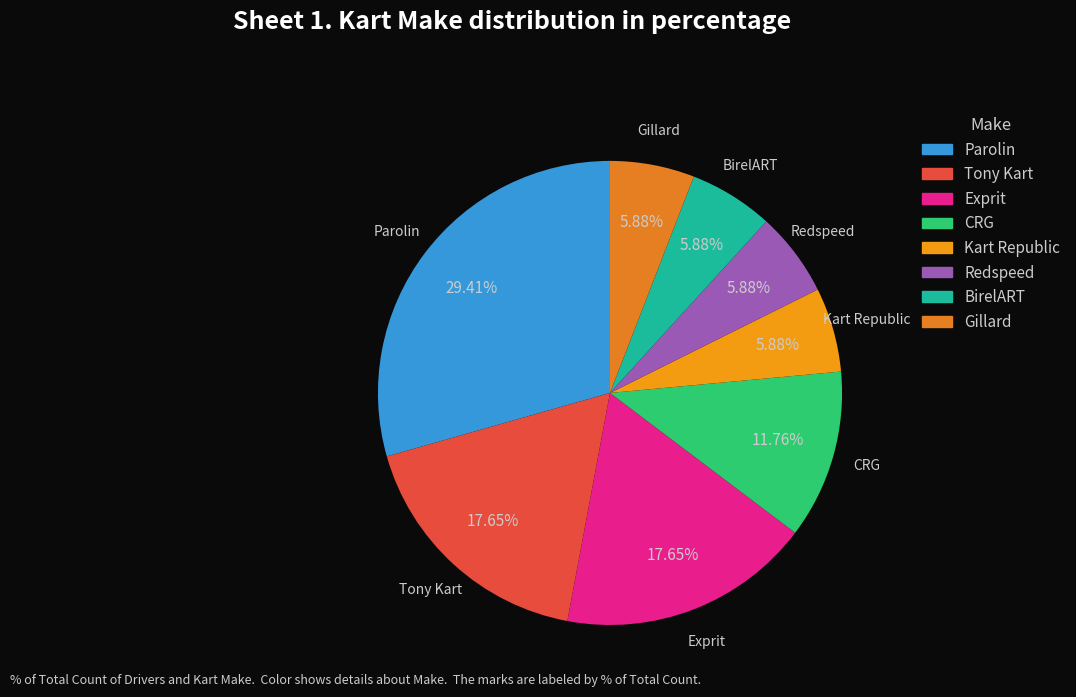

What is the ratio of the value at CRG to the value at Parolin?

0.4